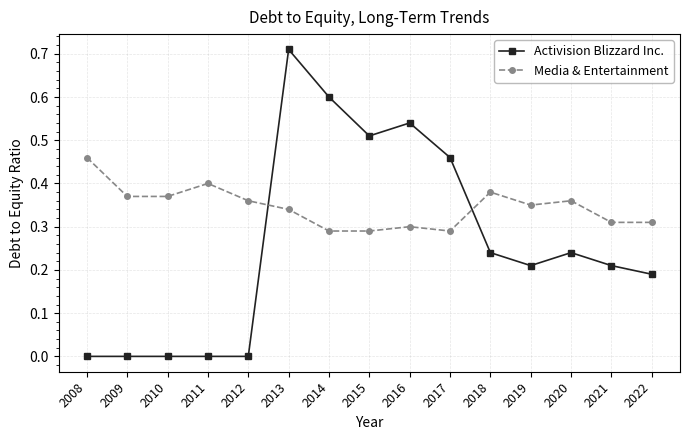

Is this an area chart (filled region under the line)?

No